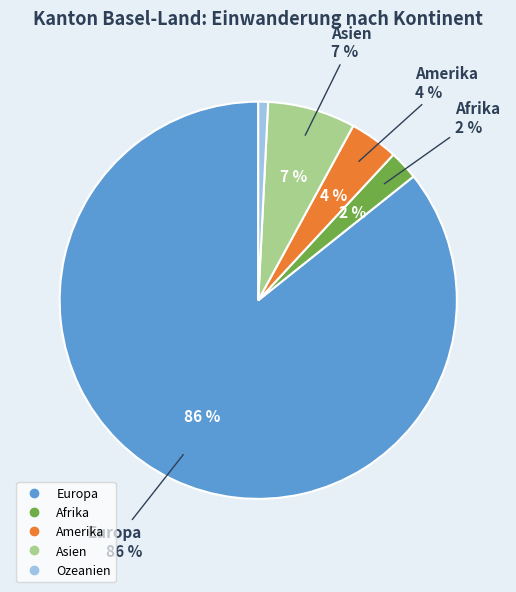

Between Europa and Ozeanien, which is larger?

Europa